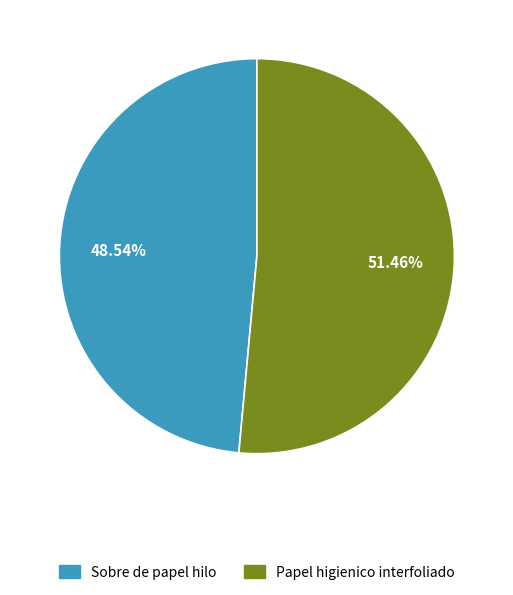

What percentage is the Sobre de papel hilo slice, to the nearest percent?

49%